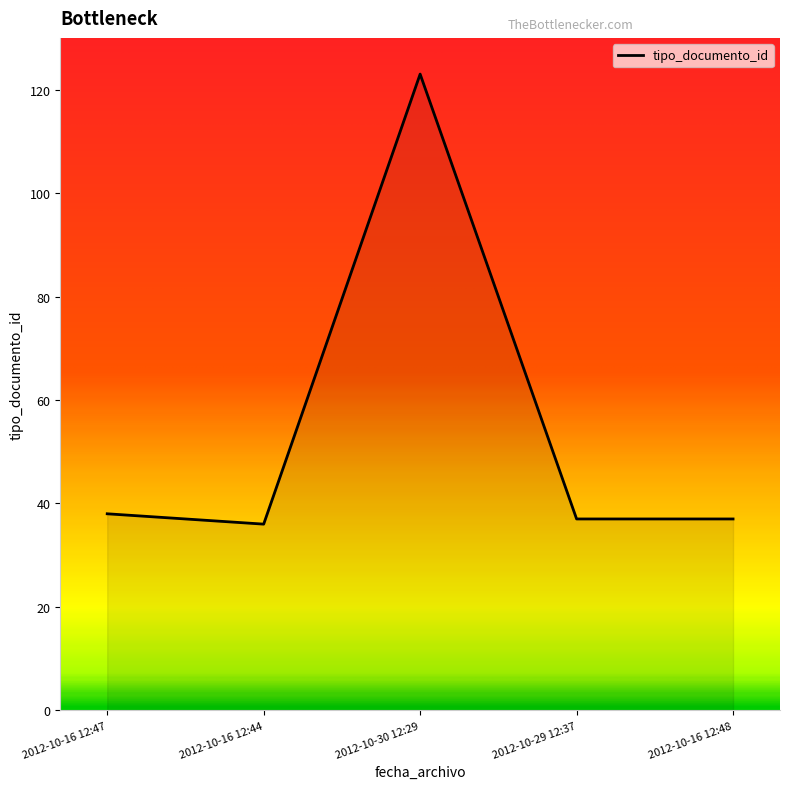

Reading left to right, transcribe all the data shown in this chart.

2012-10-16 12:47=38	2012-10-16 12:44=36	2012-10-30 12:29=123	2012-10-29 12:37=37	2012-10-16 12:48=37